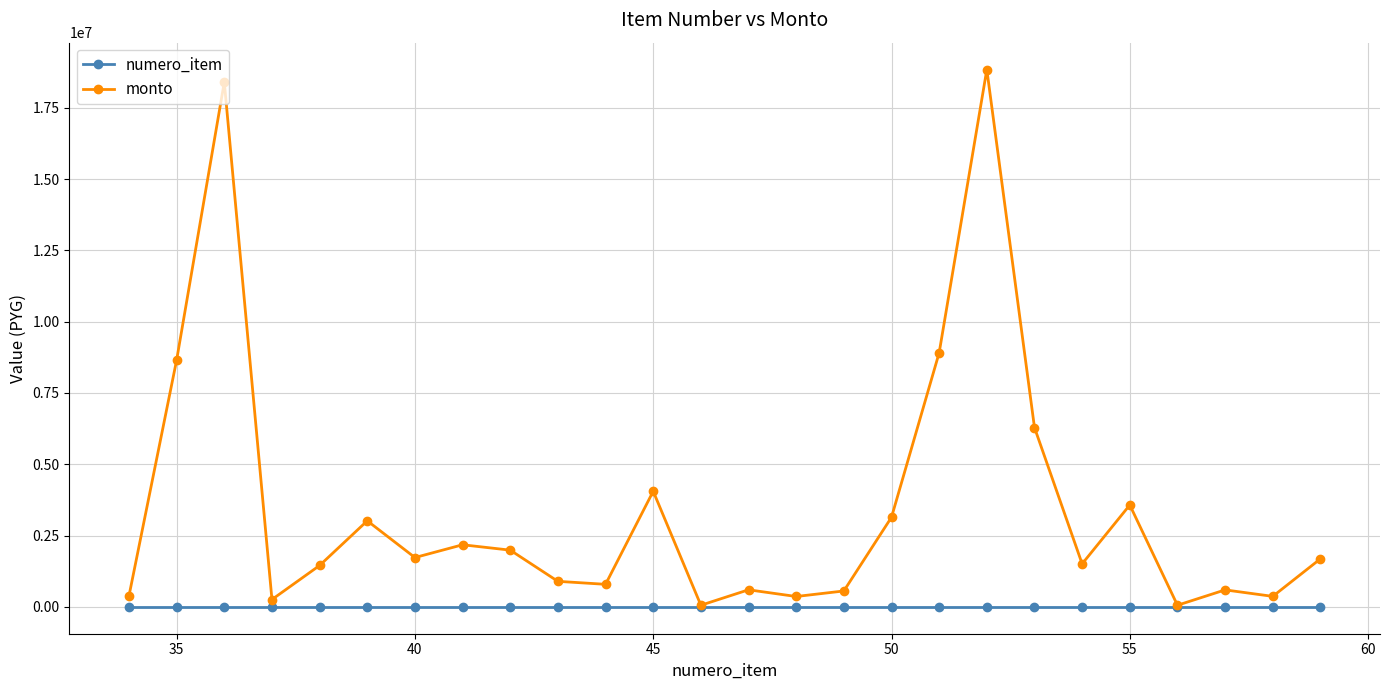

Which series has the largest total across all categories?

monto